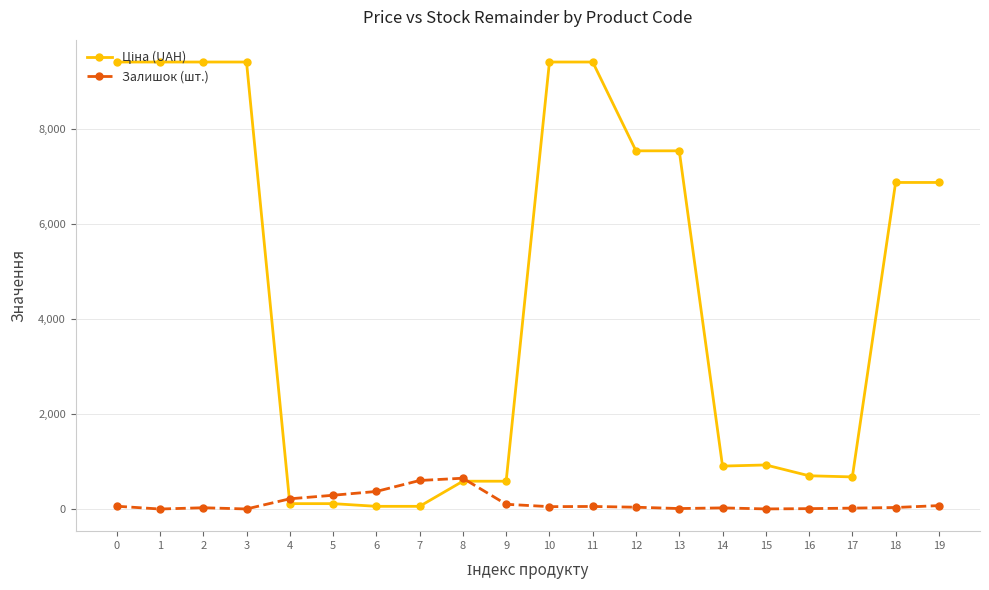

How many lines are shown in the chart?

2